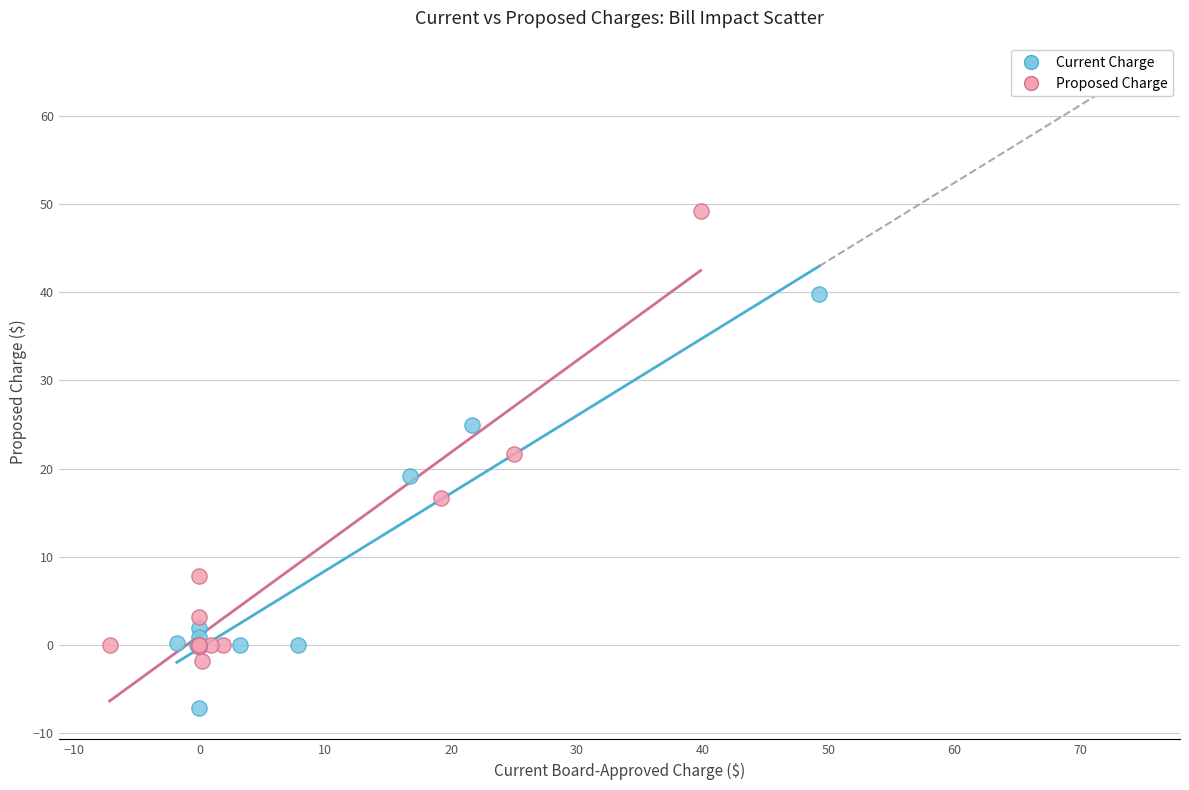

Which series has the largest Y range (max minus min)?

Proposed Charge